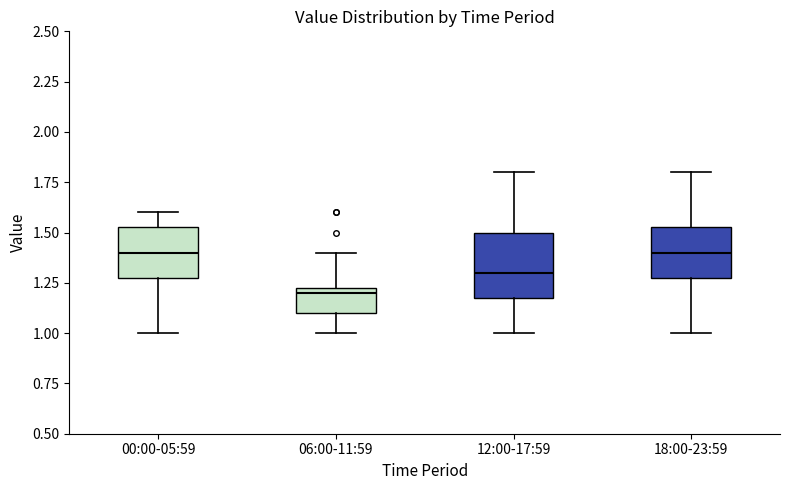

Reading left to right, read every box against the y-axis: the position of its median line, the range the box covers, and the ends of its whiskers. The values are not printed on the chart, so give them approximately, as read against the axis.

00:00-05:59: median 1.40, box 1.30 to 1.55, whiskers 1.00 to 1.60
06:00-11:59: median 1.20, box 1.10 to 1.25, whiskers 1.00 to 1.40
12:00-17:59: median 1.30, box 1.20 to 1.50, whiskers 1.00 to 1.80
18:00-23:59: median 1.40, box 1.30 to 1.55, whiskers 1.00 to 1.80